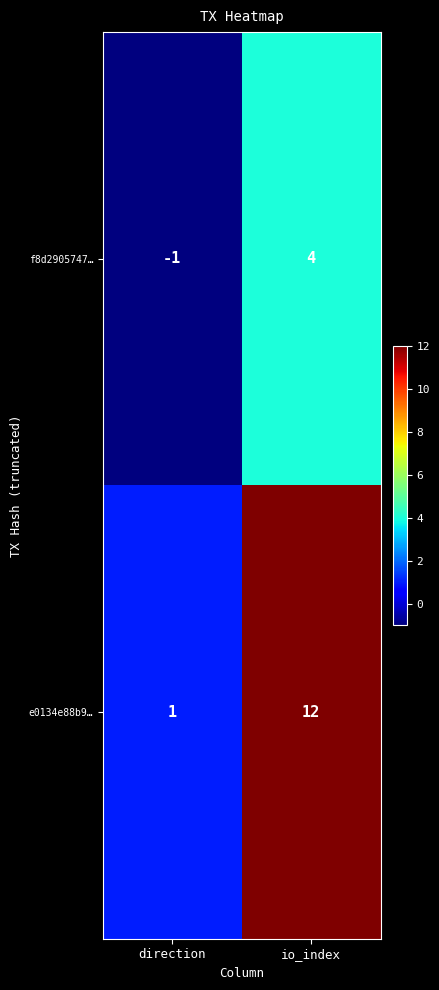

Rank the series by their average value, from lowest to highest.

f8d2905747…, e0134e88b9…